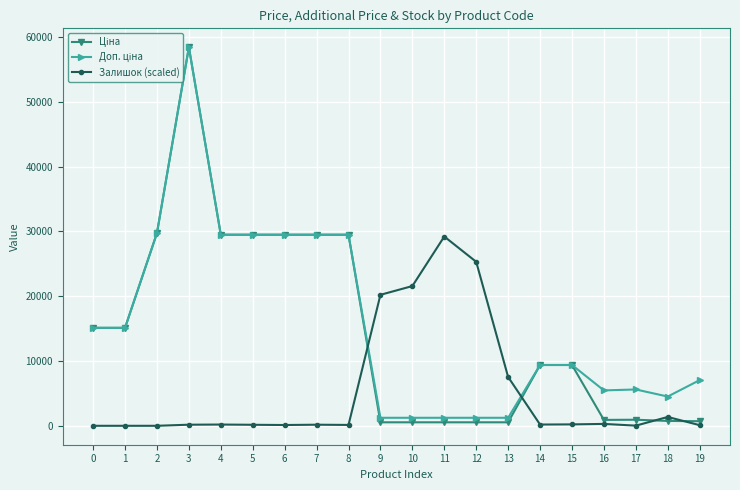

At which category is the sum across all series the highest?

3